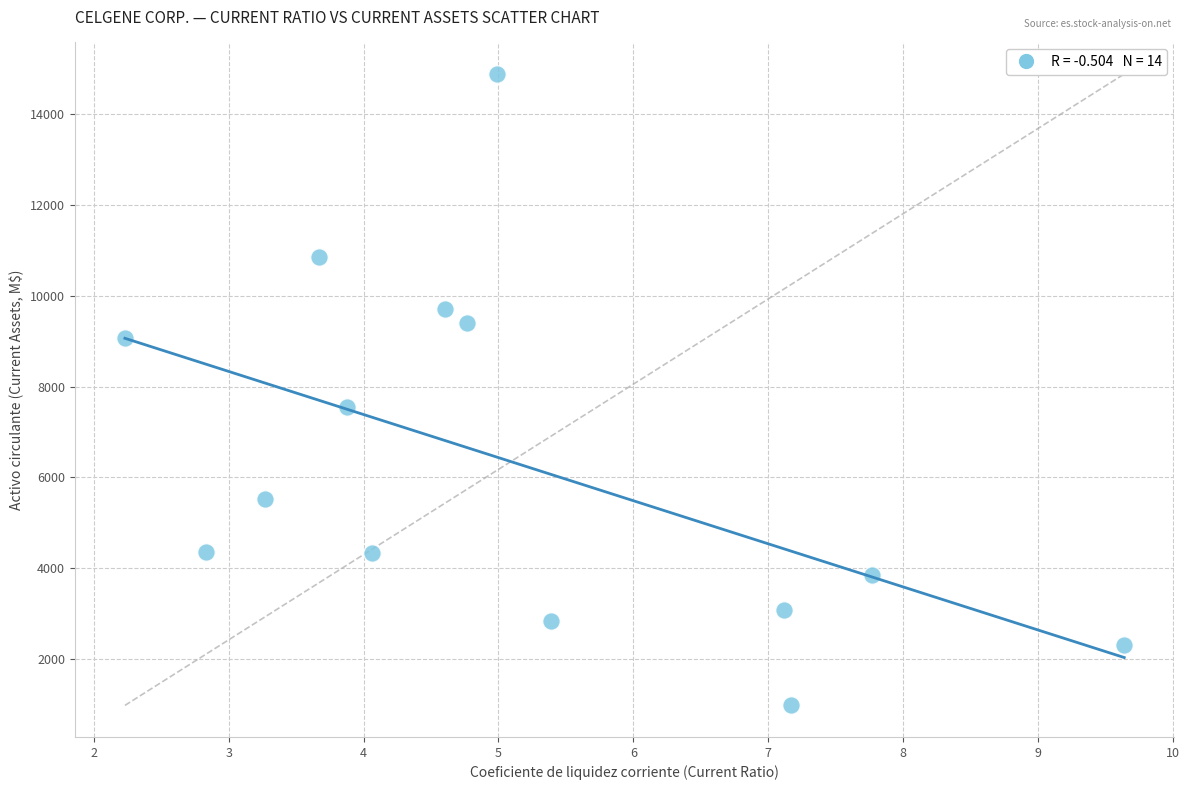

What Y value in the scatter plot is closest to 7932?

7551